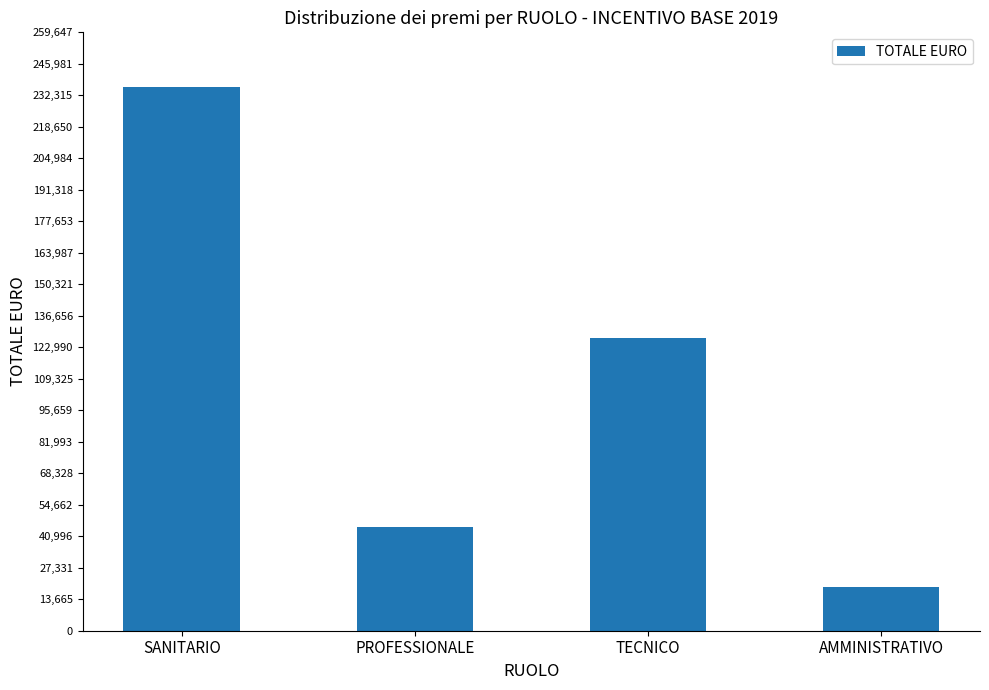

Are the bars grouped side by side (vs. stacked)?

No